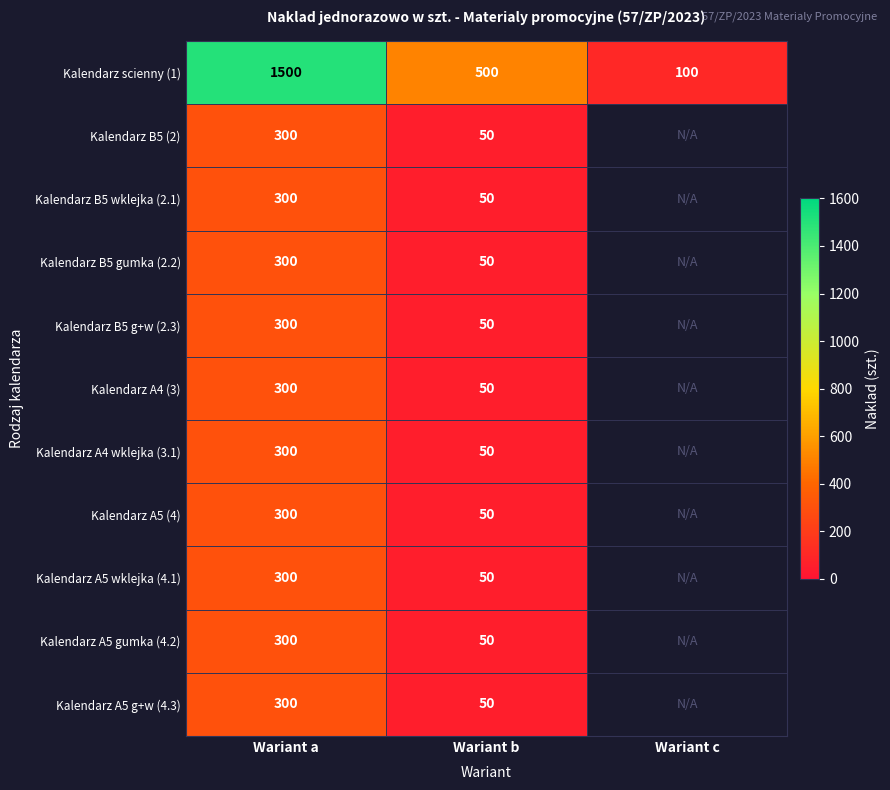

What is the total value across all series at Wariant a?

4500